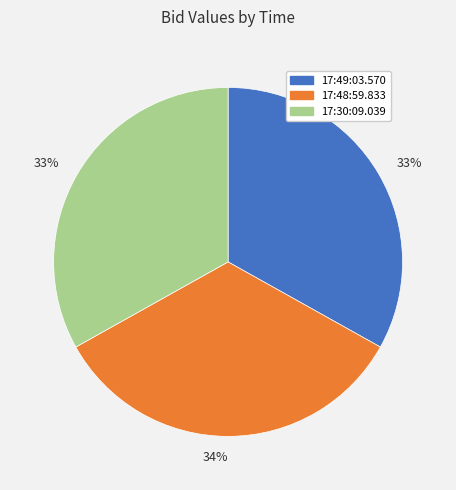

Is there a majority slice in this chart?

No